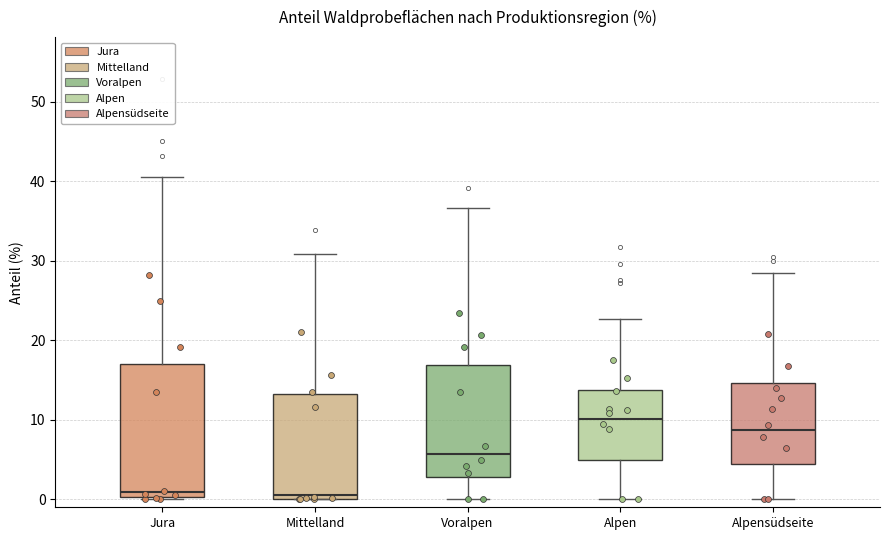

Reading left to right, transcribe this box plot: for each box, give where its median line is, the range the box spans, and where its two whiskers end, as read against the y-axis. The values are not printed on the chart, so give them approximately, as read against the axis.

Jura: median 1, box 0 to 17, whiskers 0 to 41
Mittelland: median 1, box 0 to 13, whiskers 0 to 31
Voralpen: median 6, box 3 to 17, whiskers 0 to 37
Alpen: median 10, box 5 to 14, whiskers 0 to 23
Alpensüdseite: median 9, box 4 to 15, whiskers 0 to 28